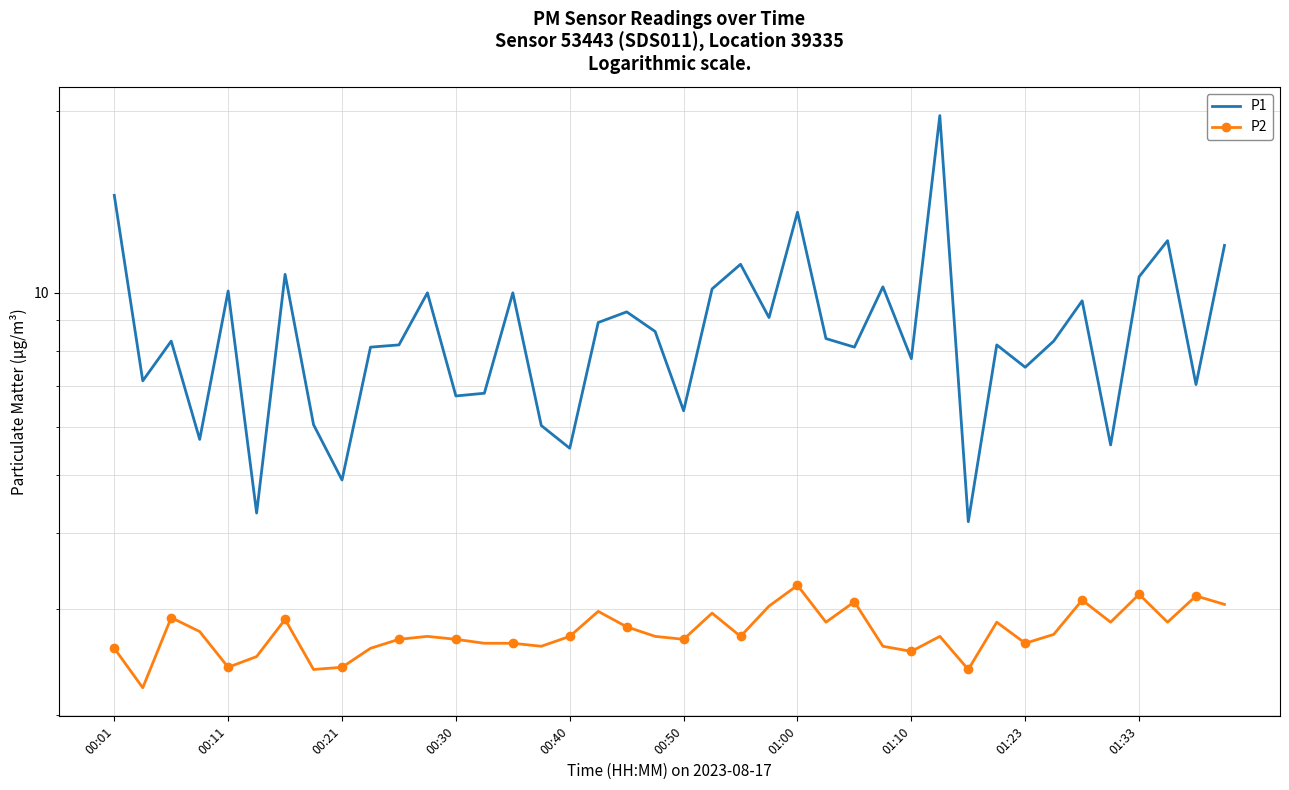

What is the sum of the P2 values at 00:11 and 27?

4.8